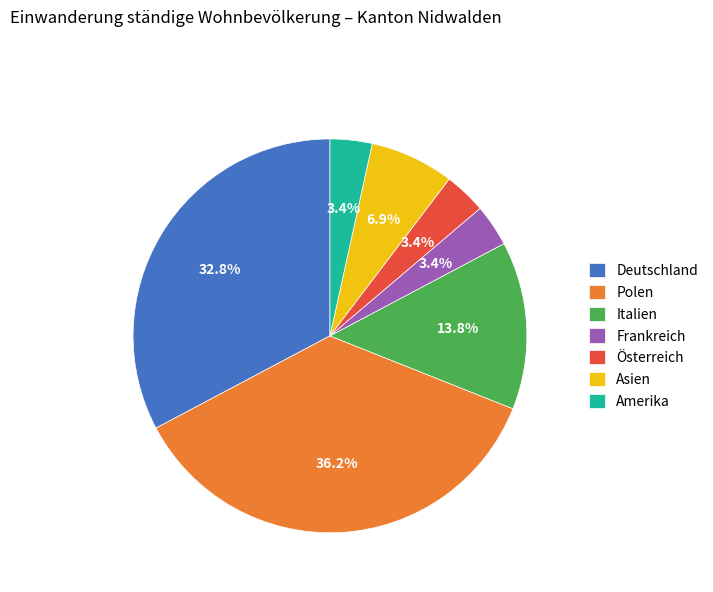

To the nearest percent, what is the difference between the largest and smallest slice percentages?

33%